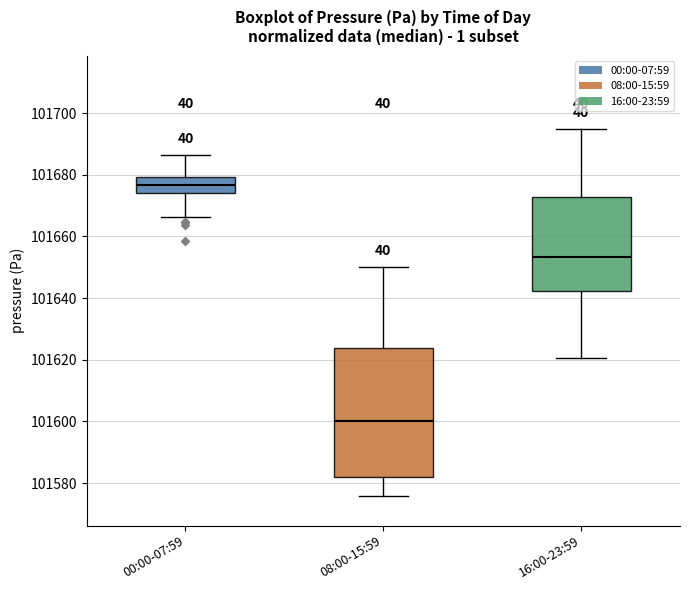

Which box's median line is the lowest?

08:00-15:59